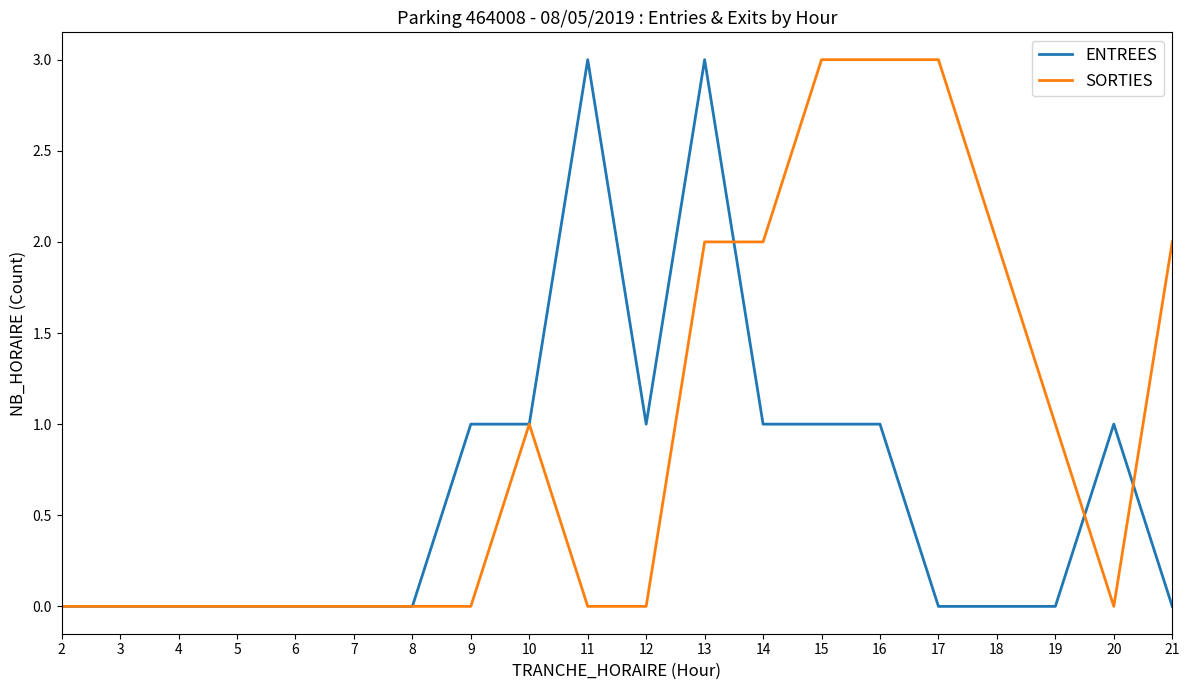

Count the ENTREES values in the range 0 to 1.

18